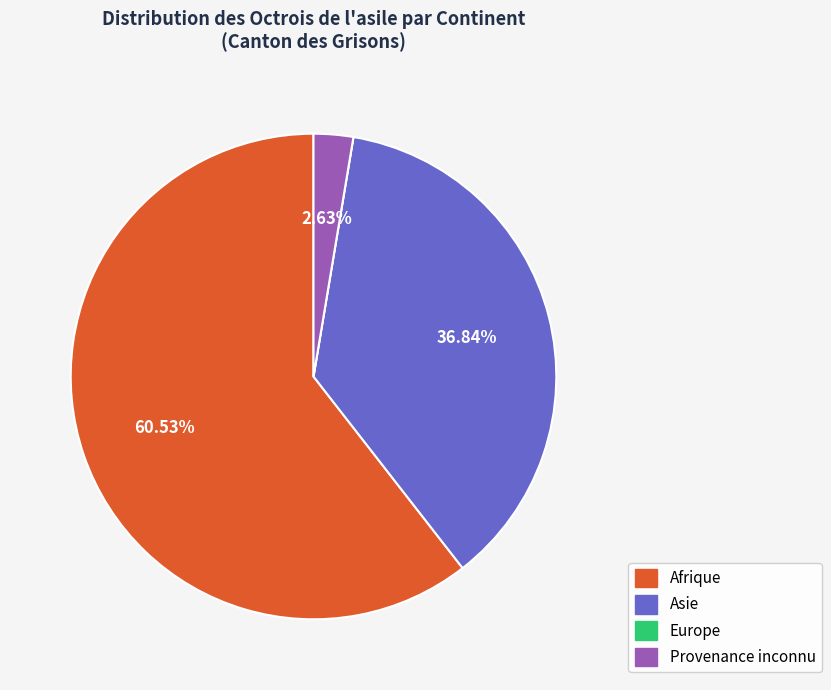

Which slice is the largest?

Afrique